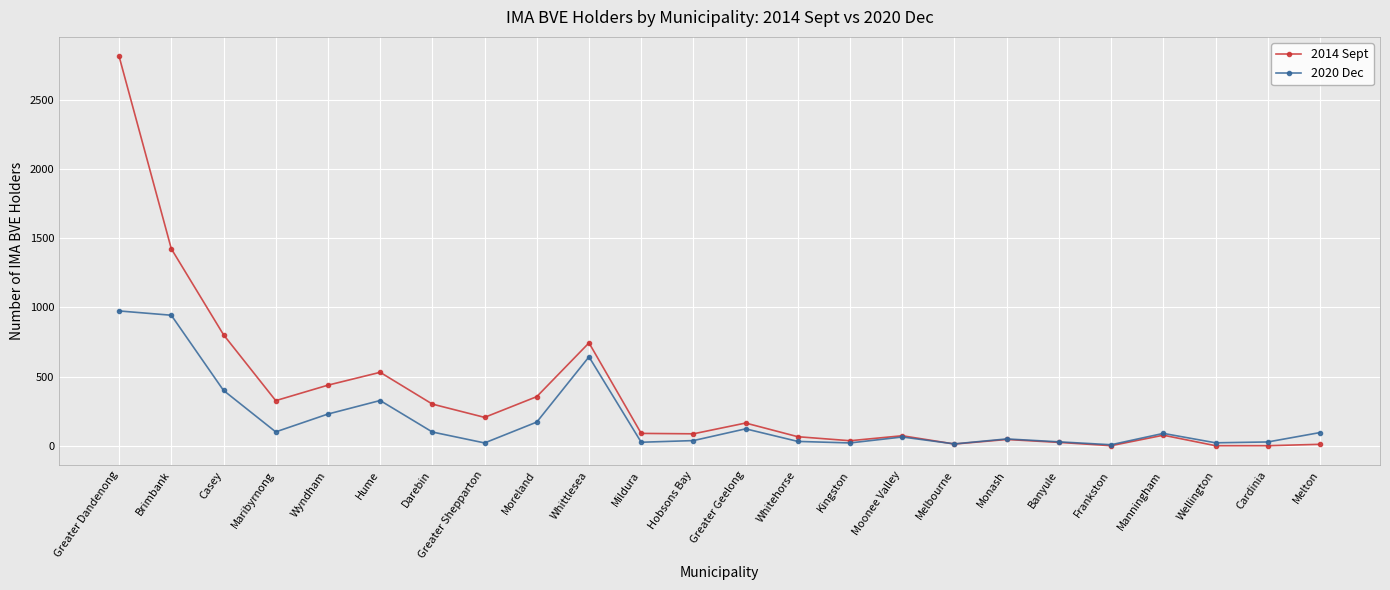

What is the difference between the maximum and minimum values in the 2014 Sept series?

2817